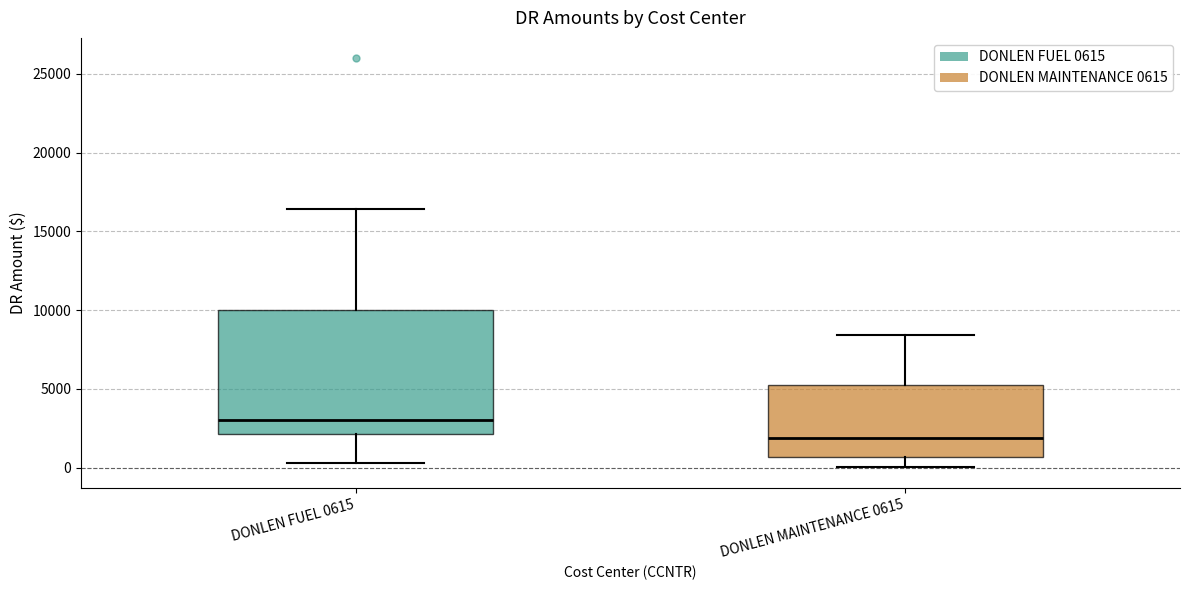

Which box is the tallest, from its lower edge to its upper edge?

DONLEN FUEL 0615